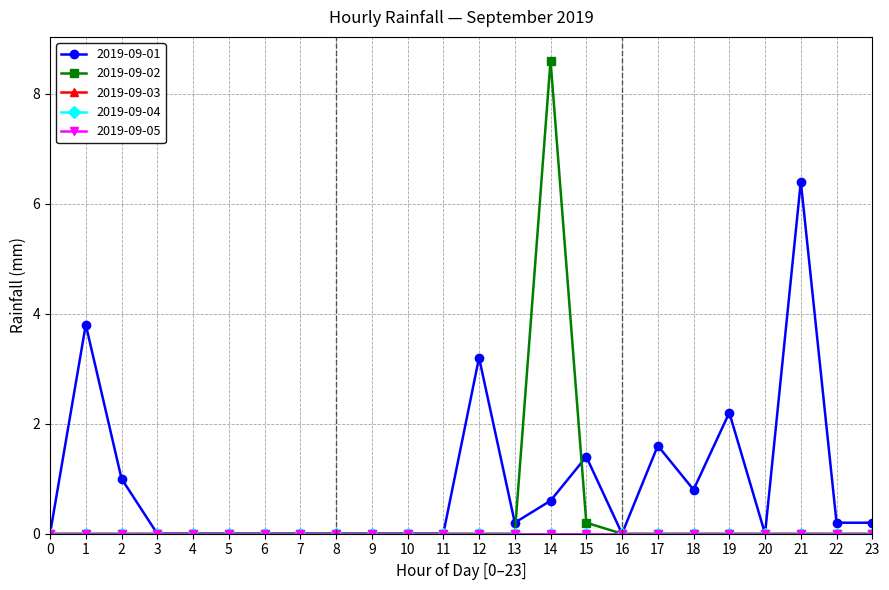

What is the average value of the 2019-09-01 series?

0.9